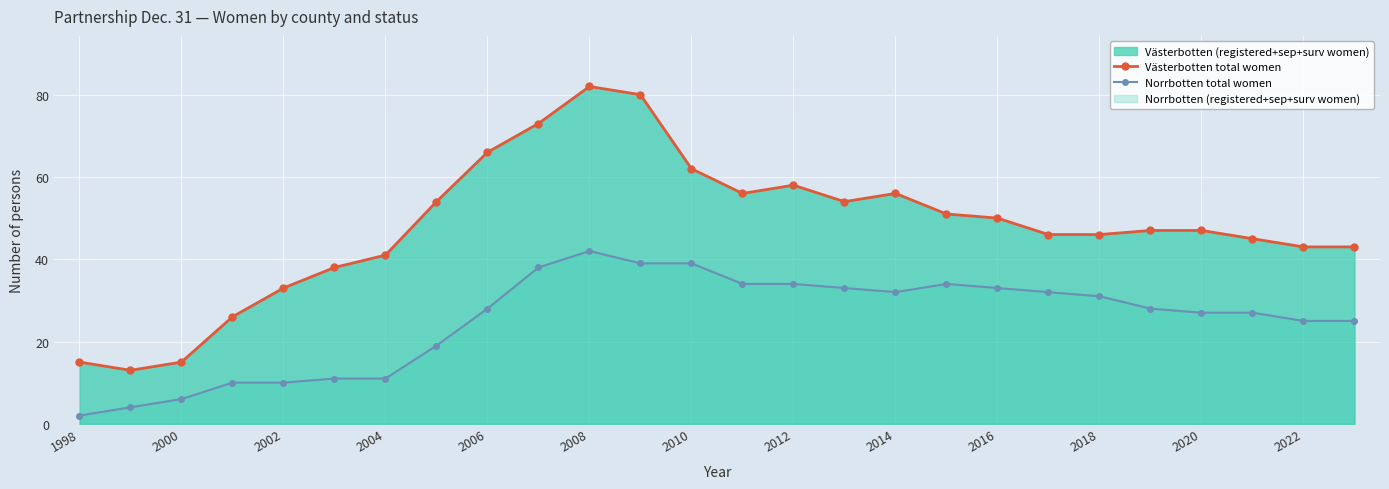

Which series has the largest range (max minus min)?

Västerbotten total women